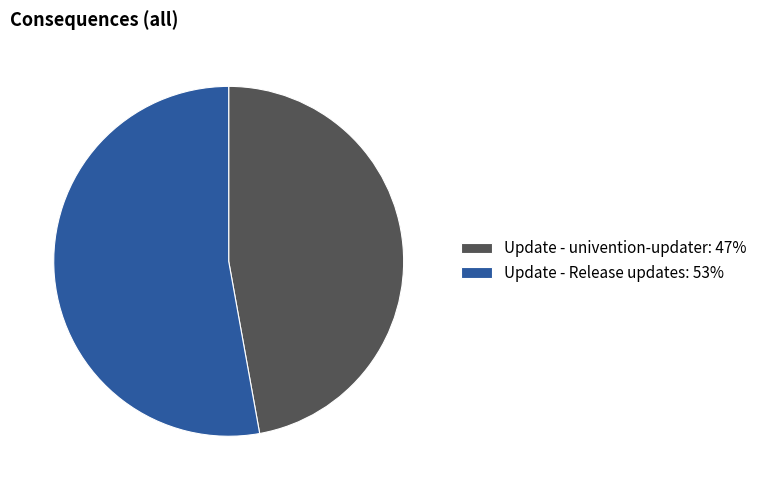

Is Update - univention-updater the majority of the pie?

No